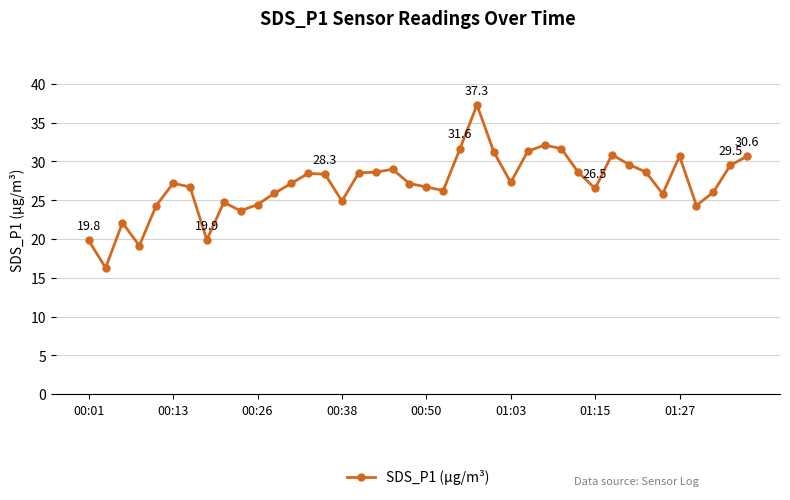

What is the average value?

27.1